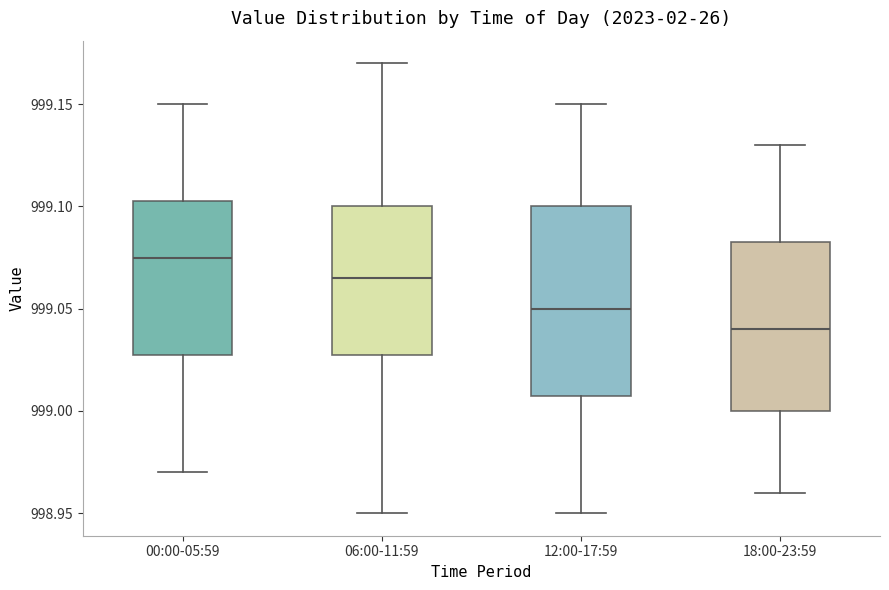

Which box is the tallest, from its lower edge to its upper edge?

12:00-17:59